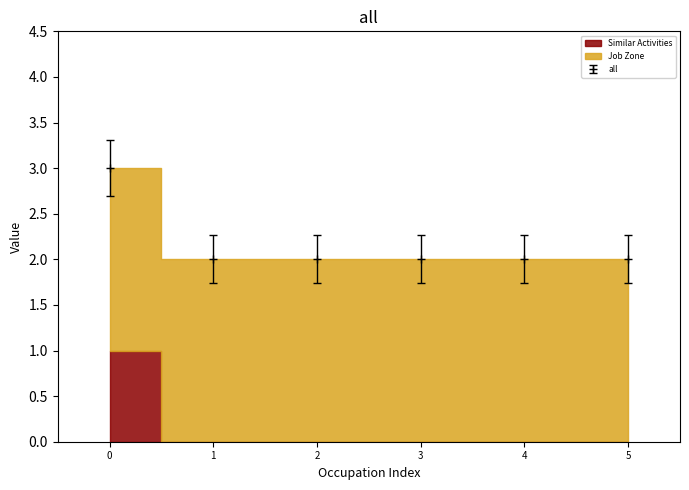

Count the values in the range 1 to 2.

5